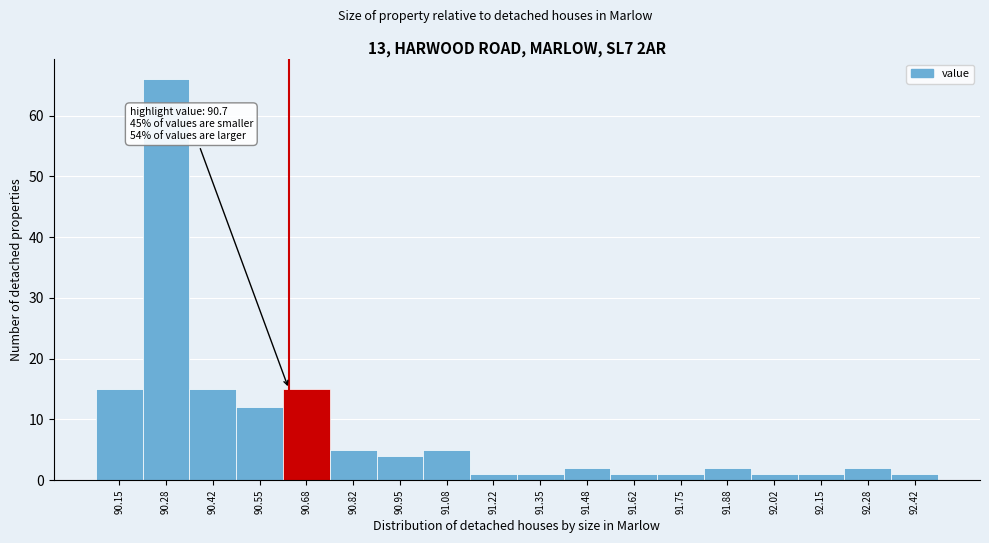

Reading left to right, transcribe all the data shown in this chart.

15	66	15	12	15	5	4	5	1	1	2	1	1	2	1	1	2	1